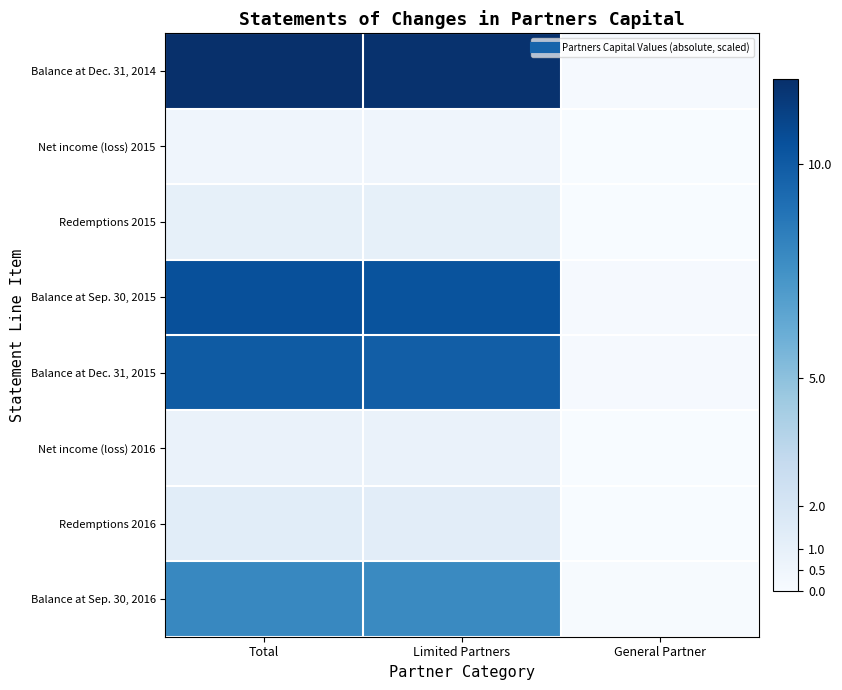

Which category has the highest value across all series?

Total